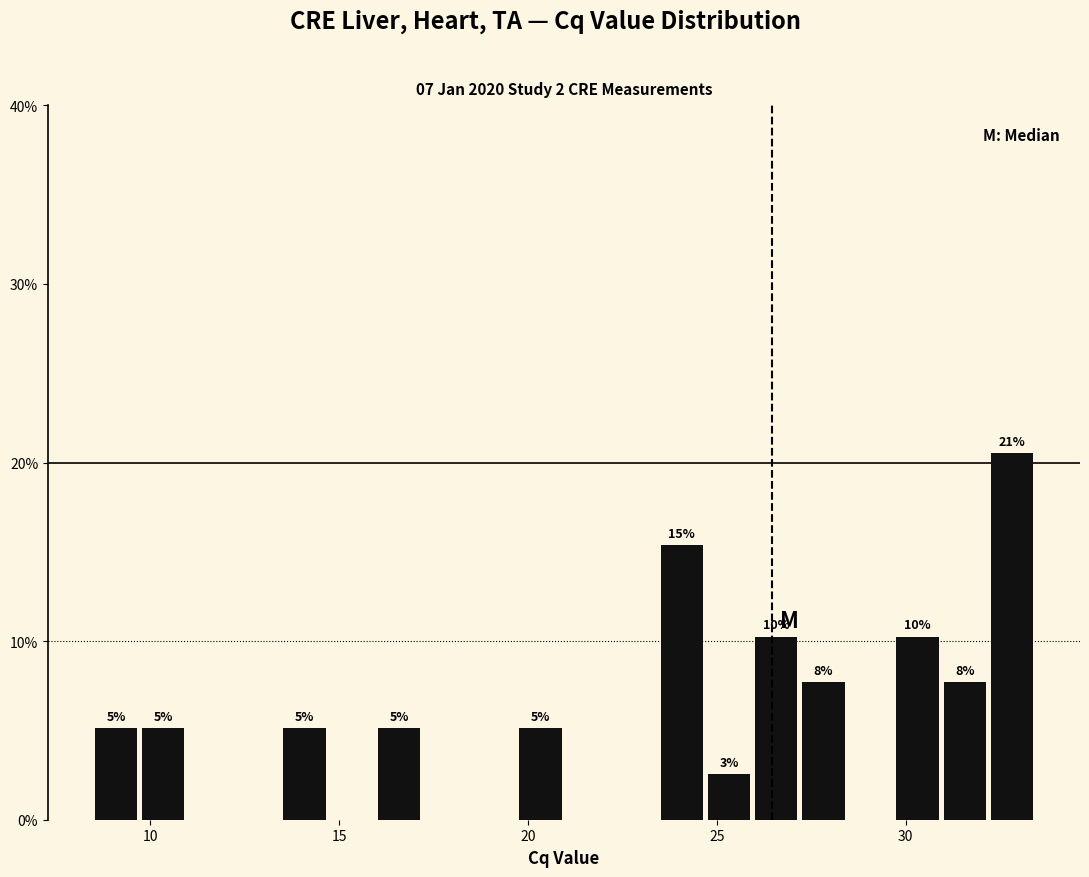

Around what value on the x-axis is the tallest bar? Give the approximate position of its centre, as read against the axis.

33.0